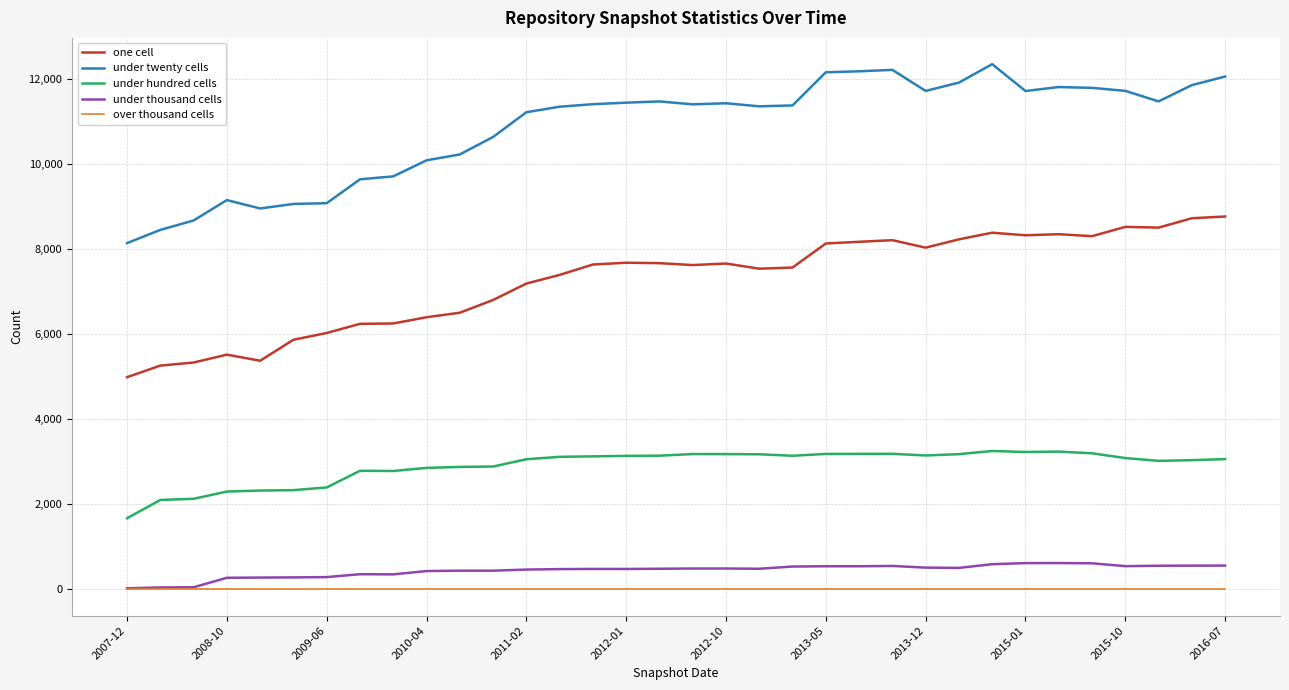

Which series has the largest total across all categories?

under twenty cells